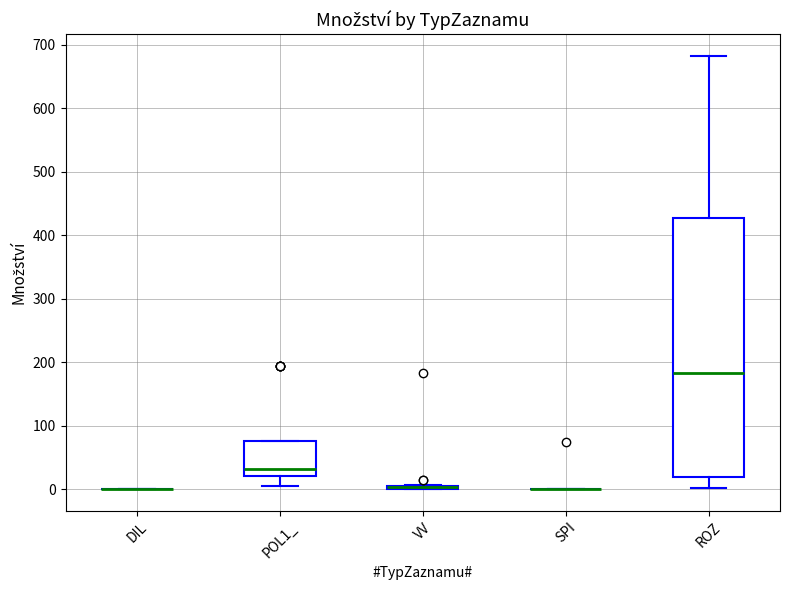

Where is the upper edge of the box for VV on the y-axis? The values are not printed on the chart, so give them approximately, as read against the axis.

10